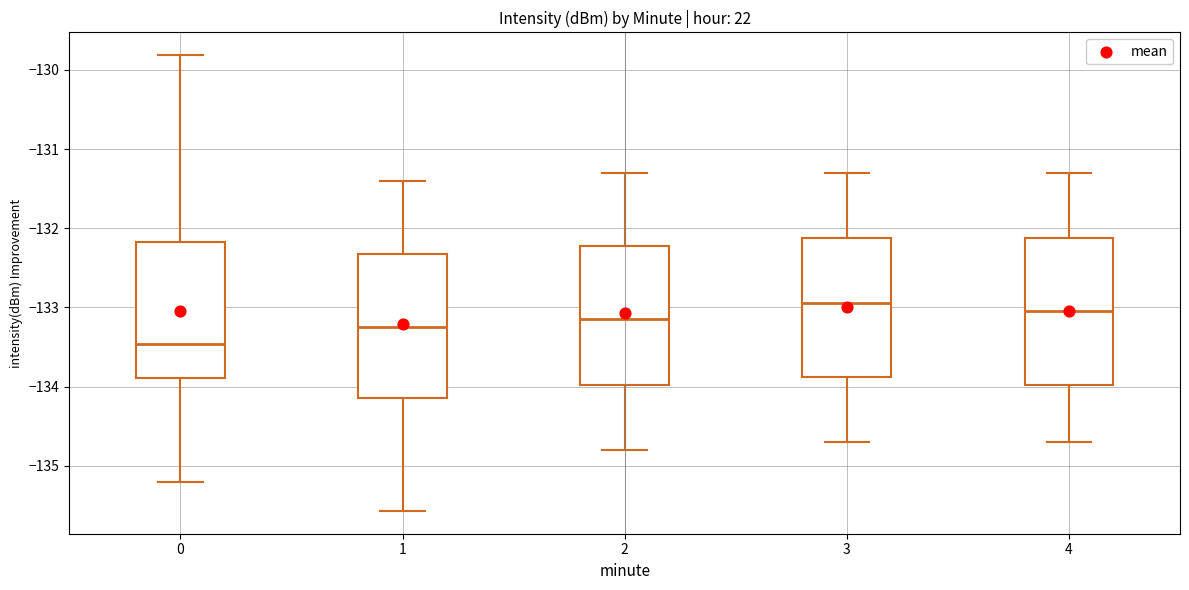

Which box's median line is the lowest?

0